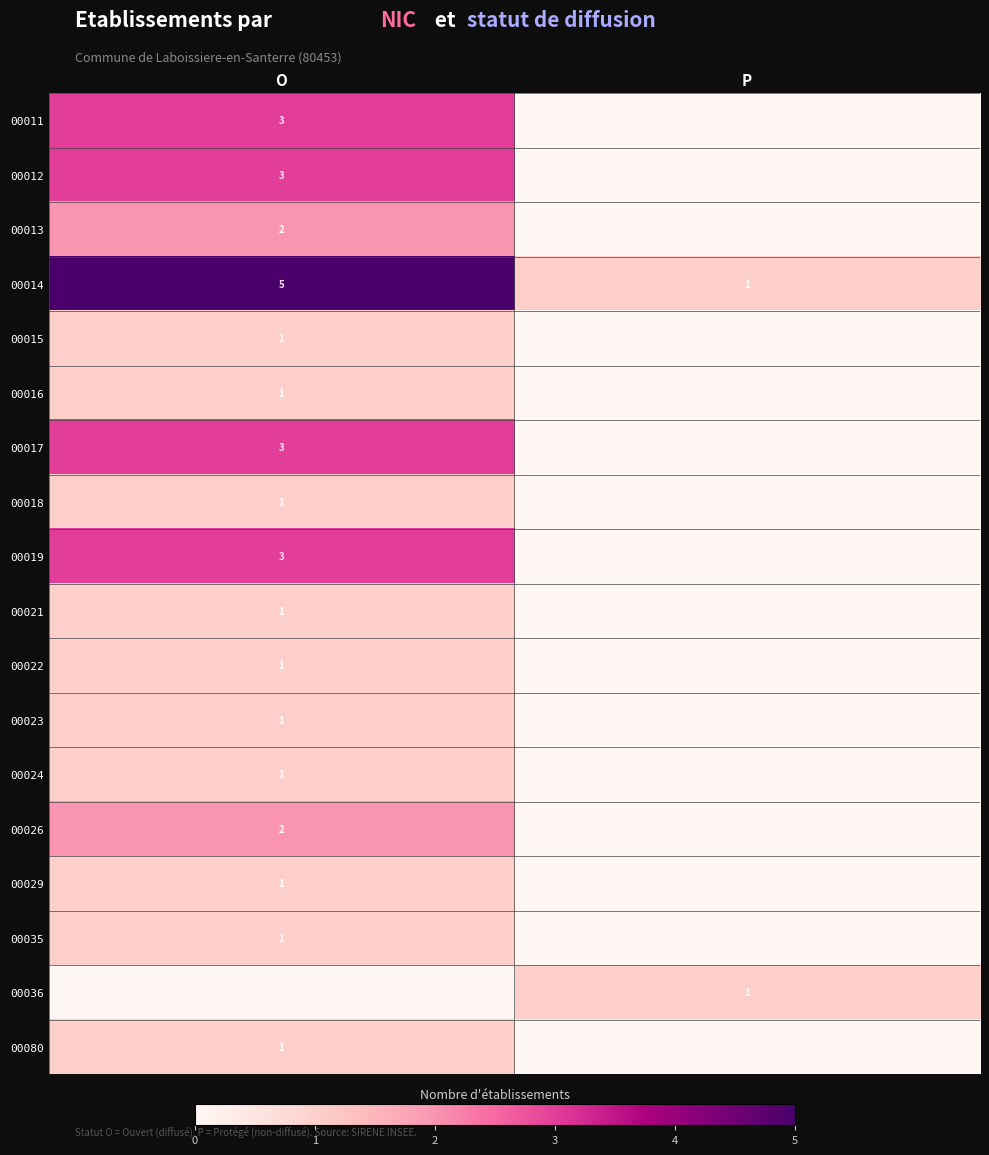

The 00014 series shows 5 at O. True or false?

True